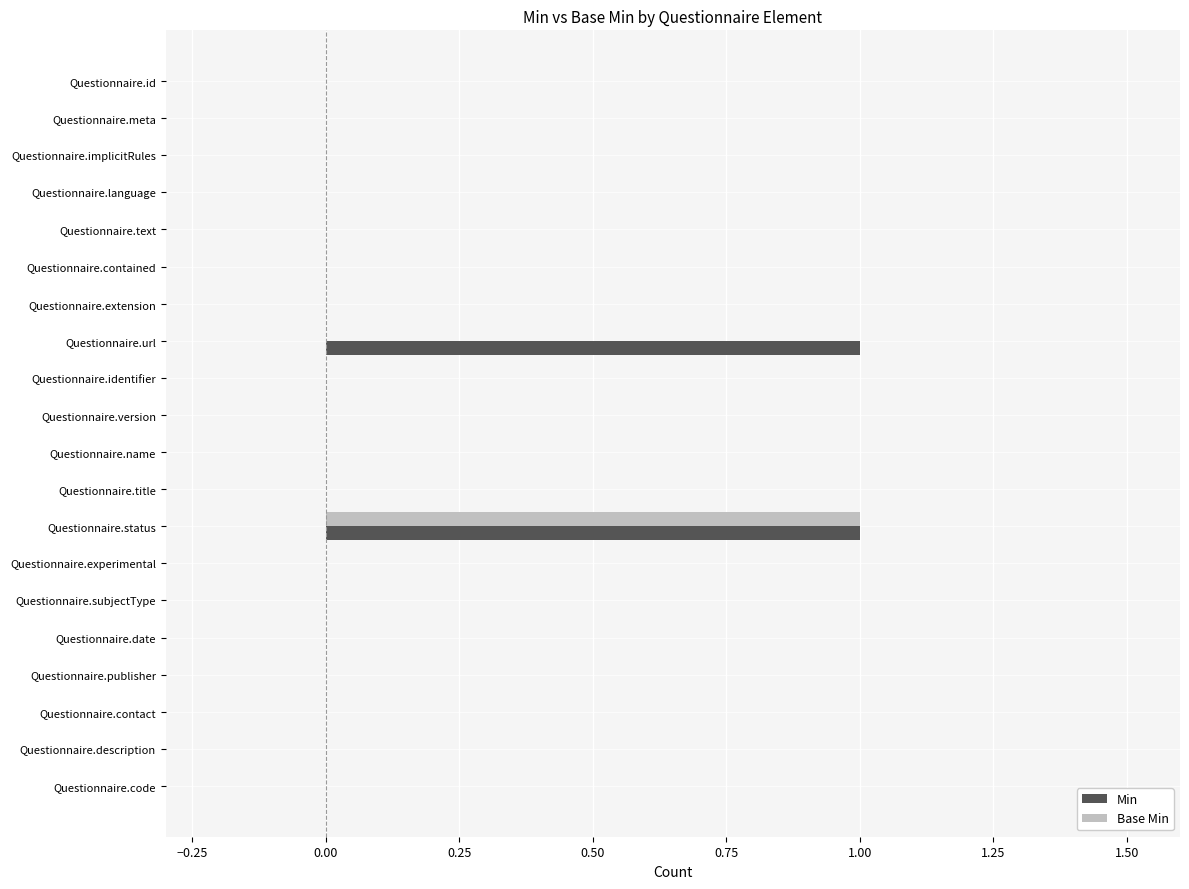

How many series are shown in this chart?

2